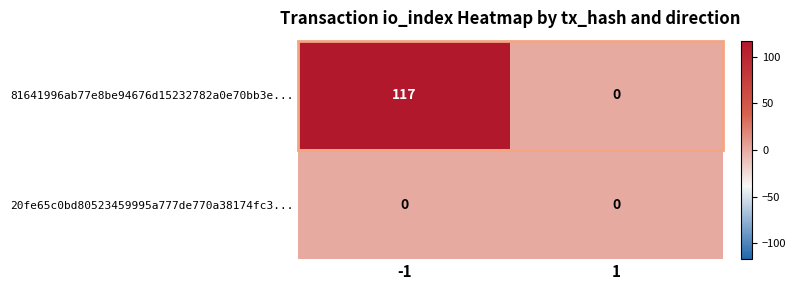

List the series in order of their peak value, highest first.

81641996ab77e8be94676d15232782a0e70bb3e..., 20fe65c0bd80523459995a777de770a38174fc3...